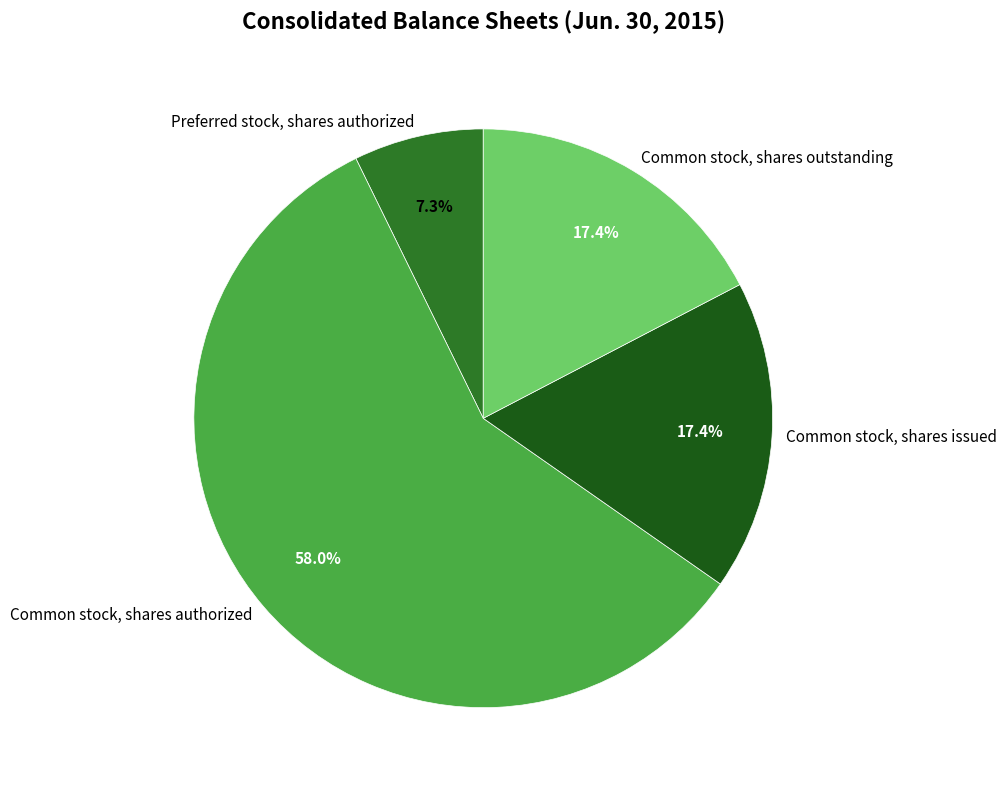

Approximately how many times larger is the value at Common stock, shares authorized compared to Common stock, shares outstanding?

3.3